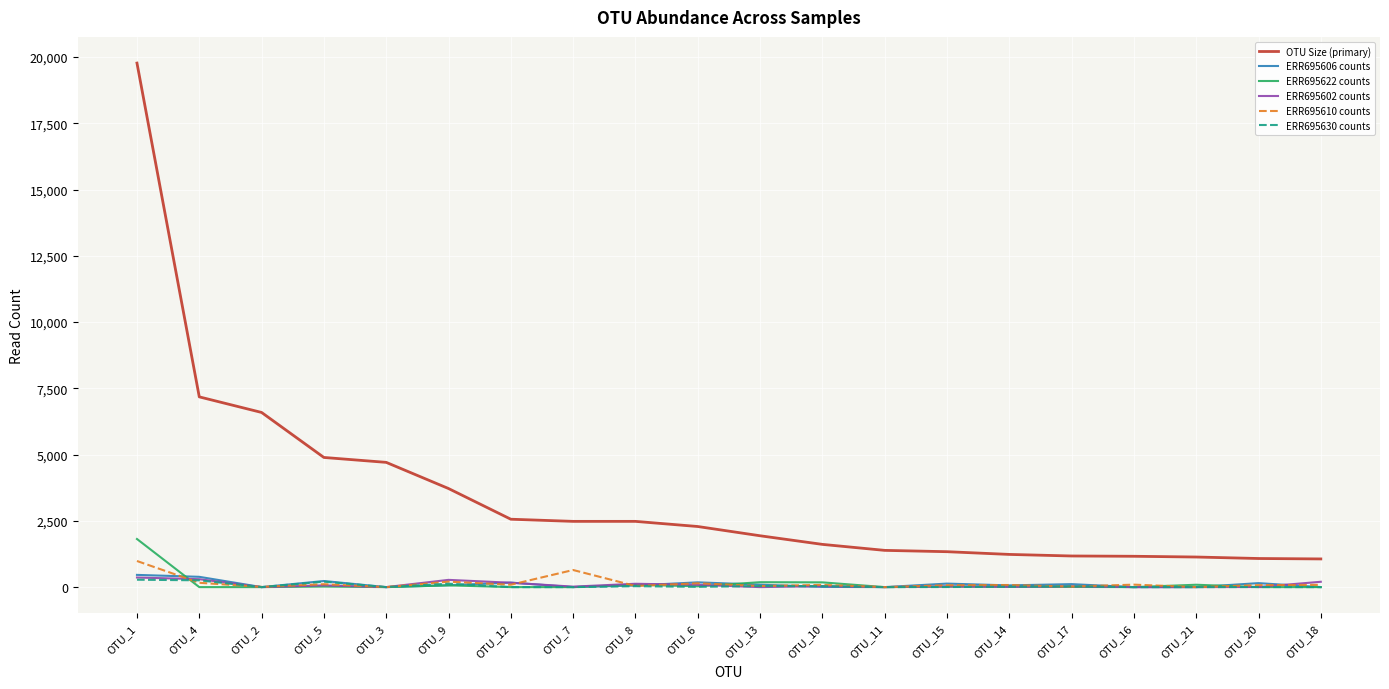

Which series has the widest spread of values?

OTU Size (primary)